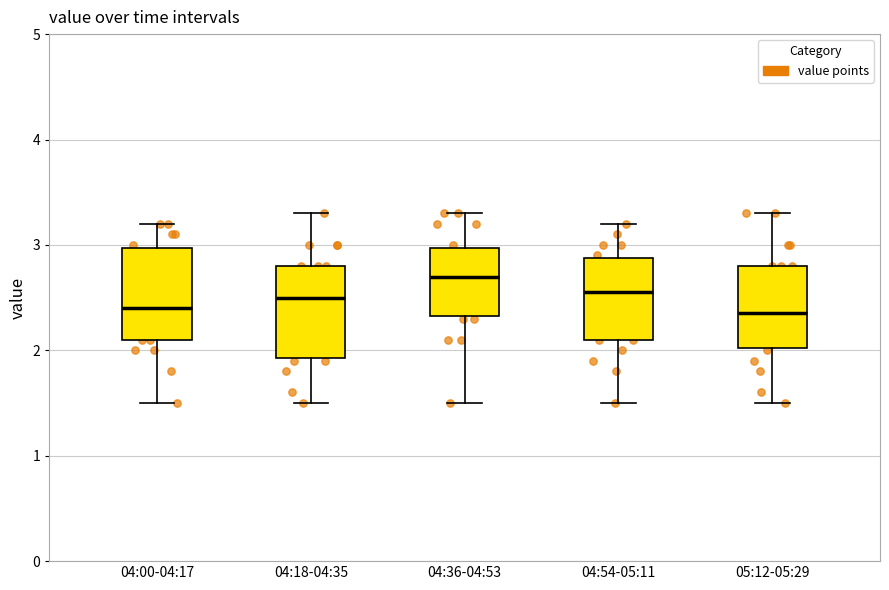

Where does the median line of the box for 05:12-05:29 sit on the y-axis? The values are not printed on the chart, so give them approximately, as read against the axis.

2.4